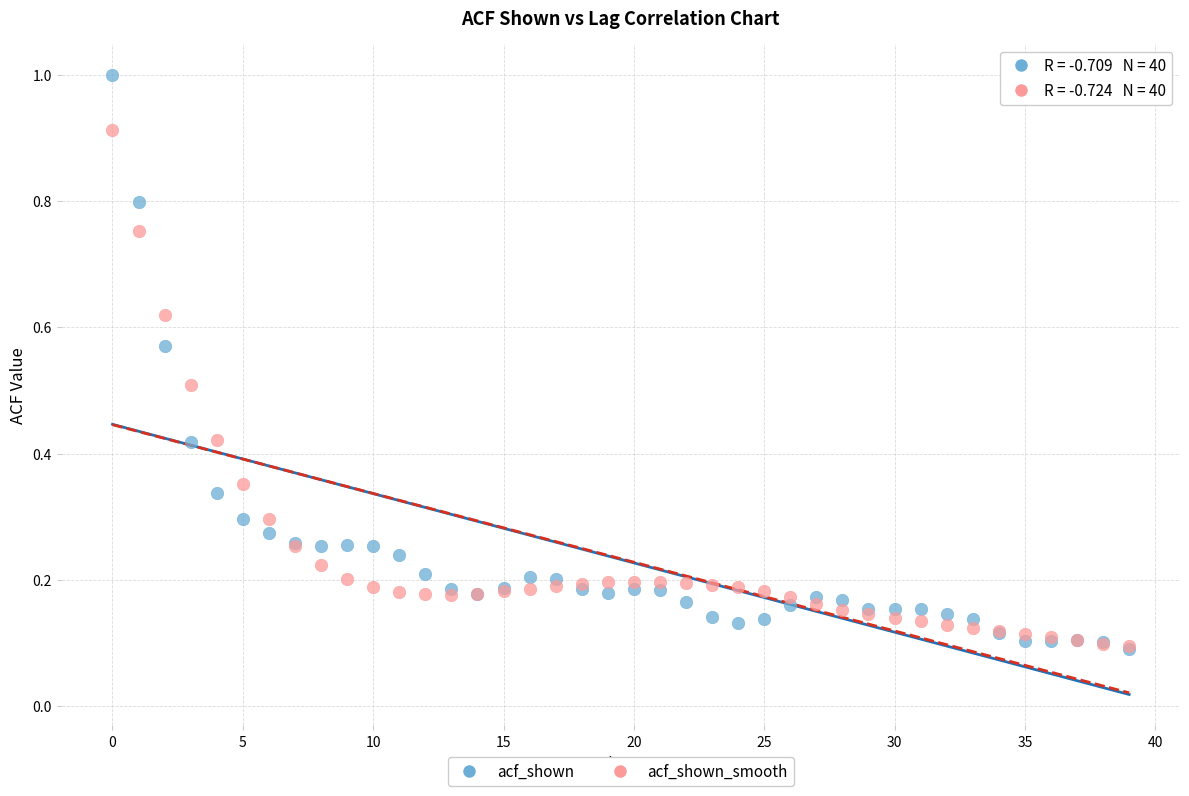

Which series contains the highest Y value?

acf_shown